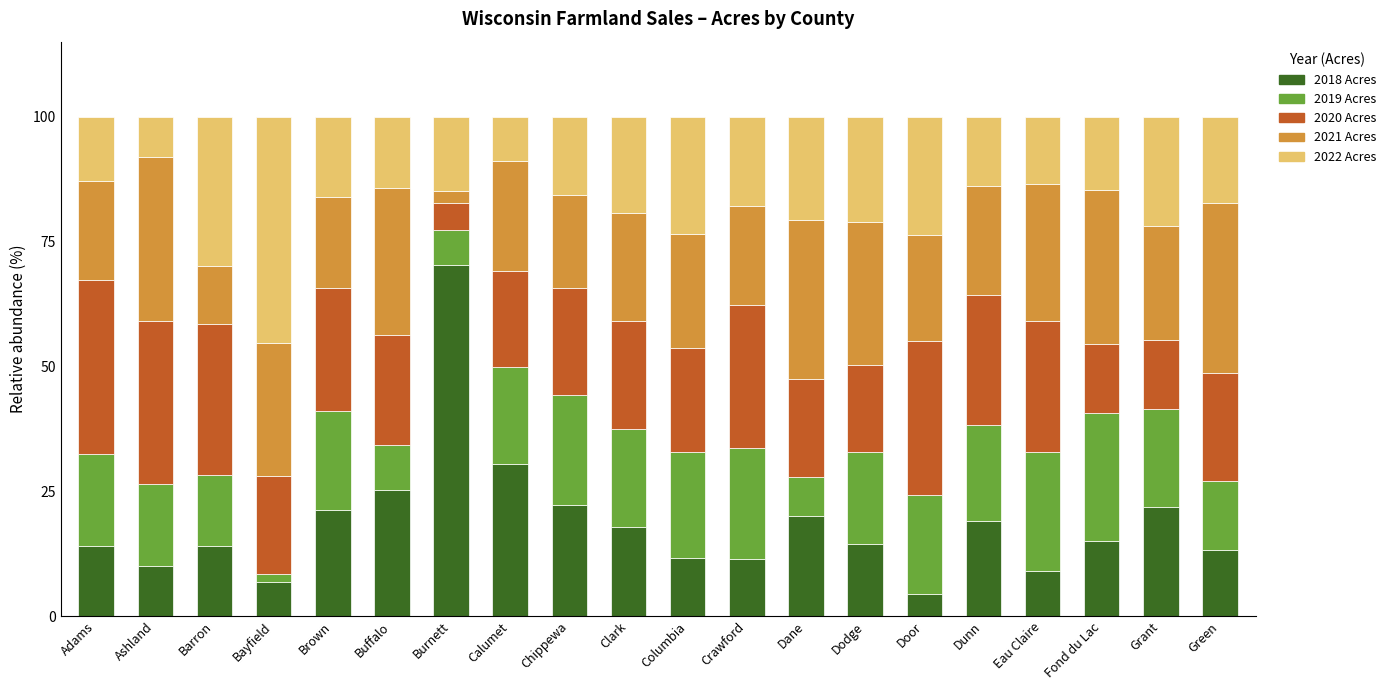

What is the difference between the maximum and minimum values in the 2018 Acres series?

66.0